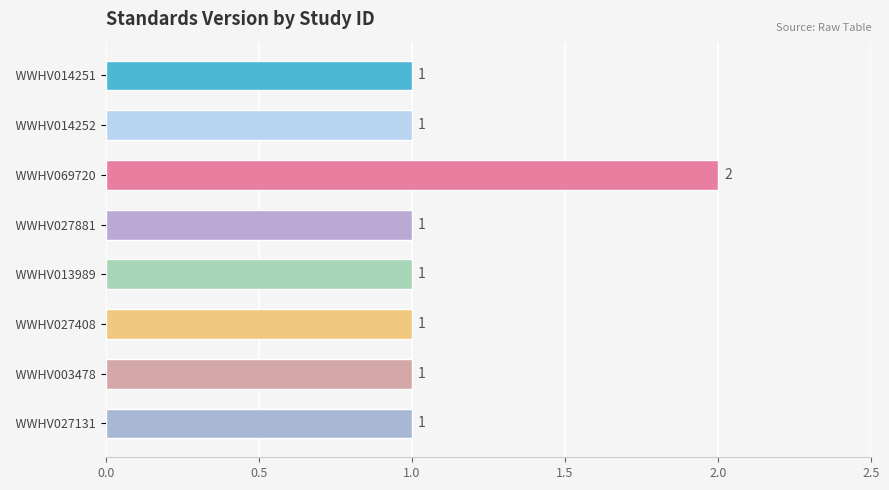

How many bars are there in total?

8